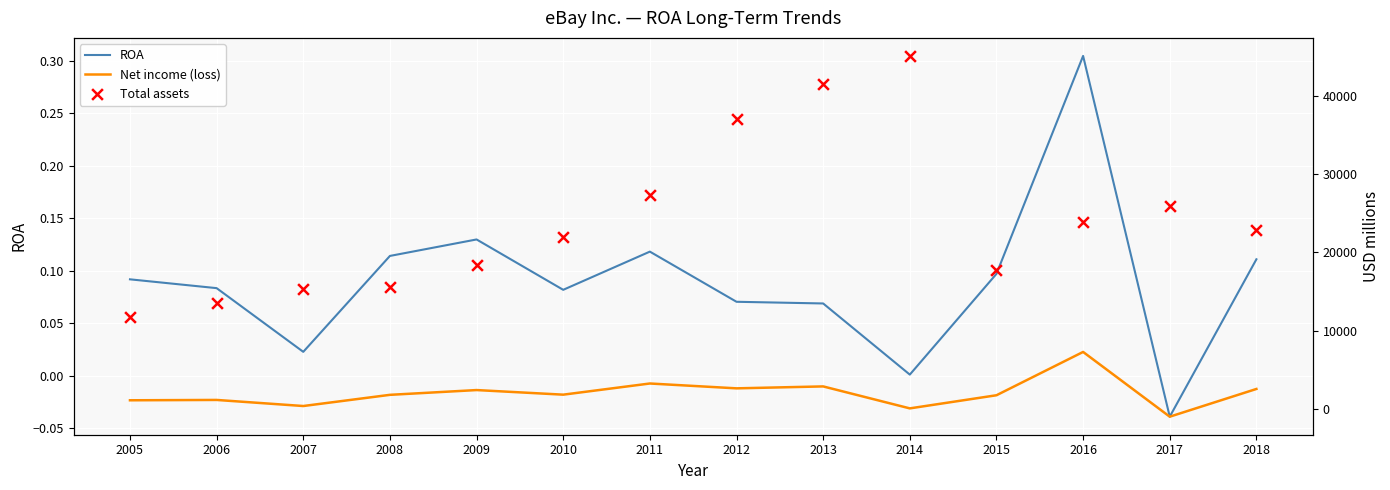

Which series has the largest total across all categories?

Total assets